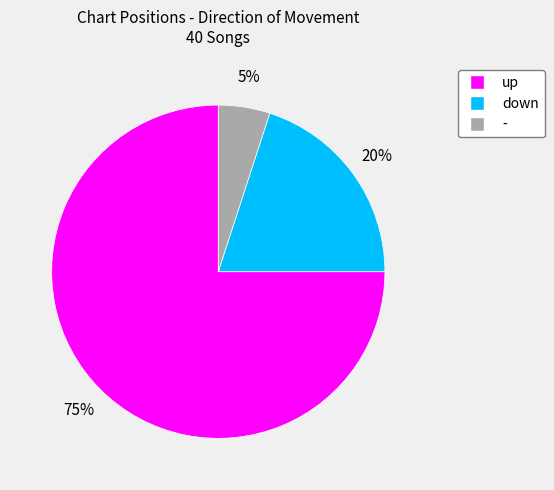

Do down and up together represent more than half of the pie?

Yes